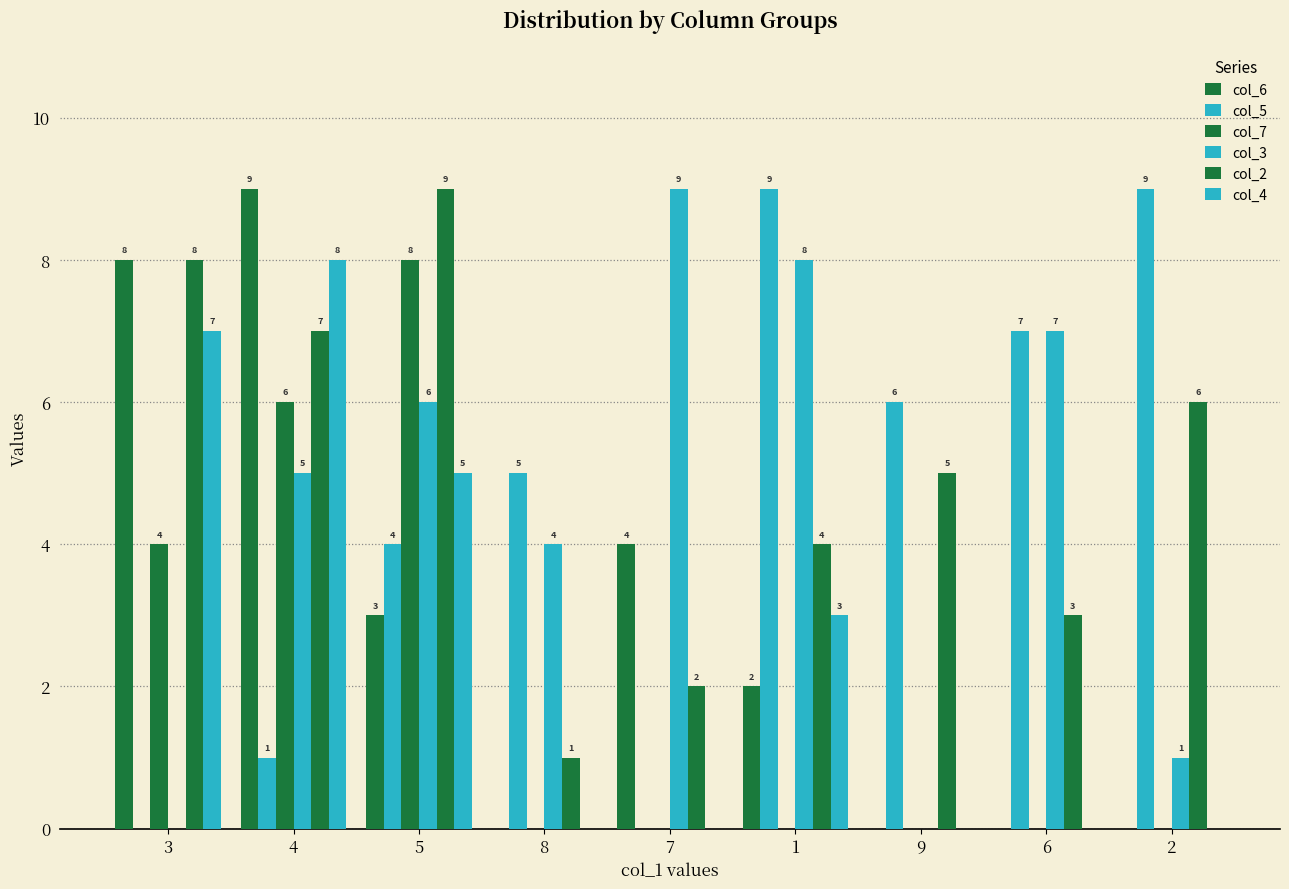

Rank the categories by col_2 value from highest to lowest.

5, 3, 4, 2, 9, 1, 6, 7, 8